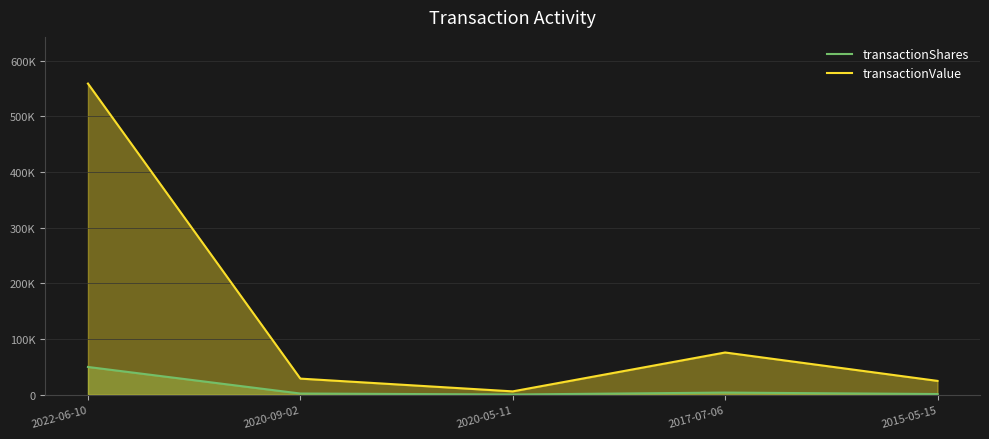

Which series has the widest spread of values?

transactionValue